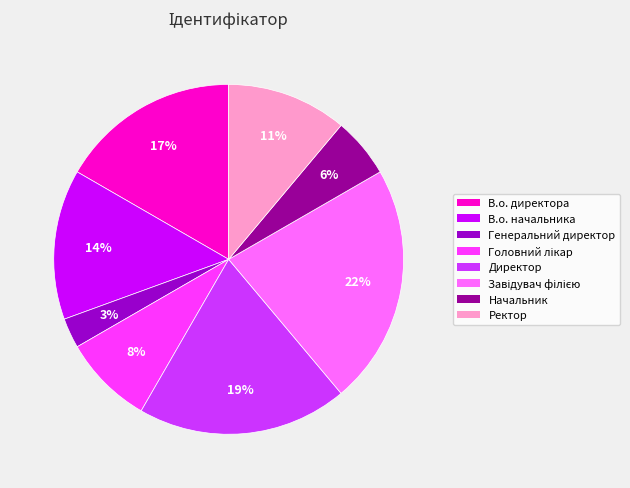

Between В.о. директора and Ректор, which is larger?

В.о. директора